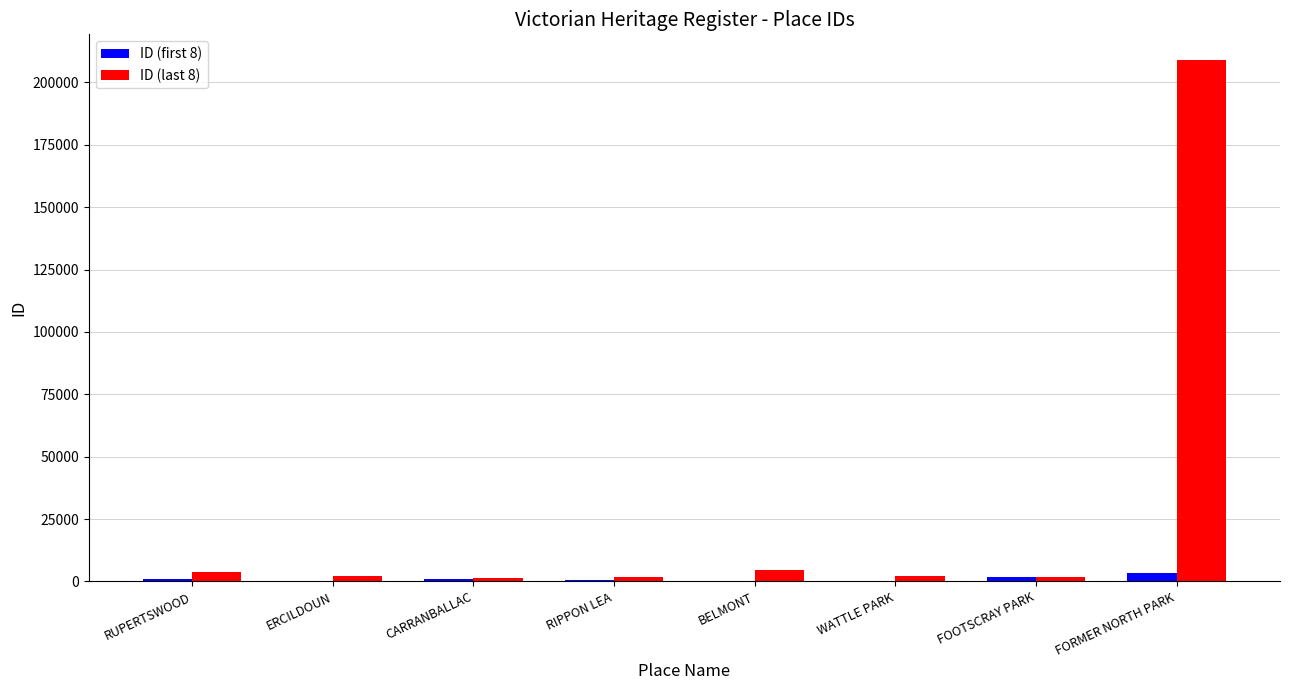

What is the maximum value shown in the chart?

208835